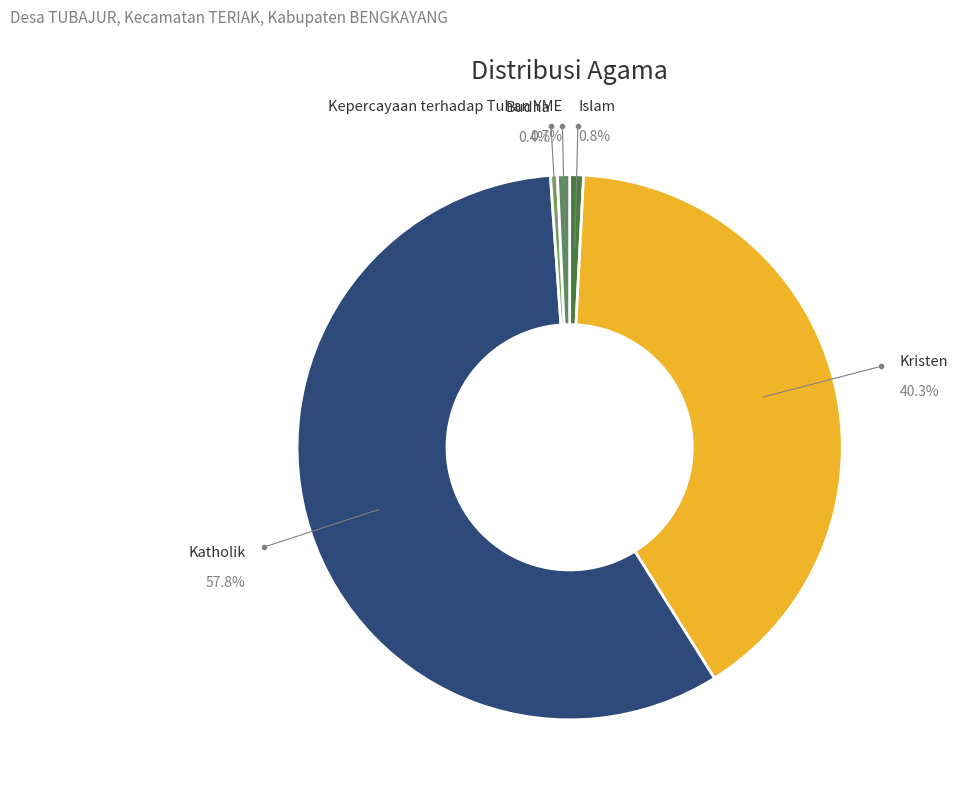

What percentage is NOT represented by Katholik?

42.2%